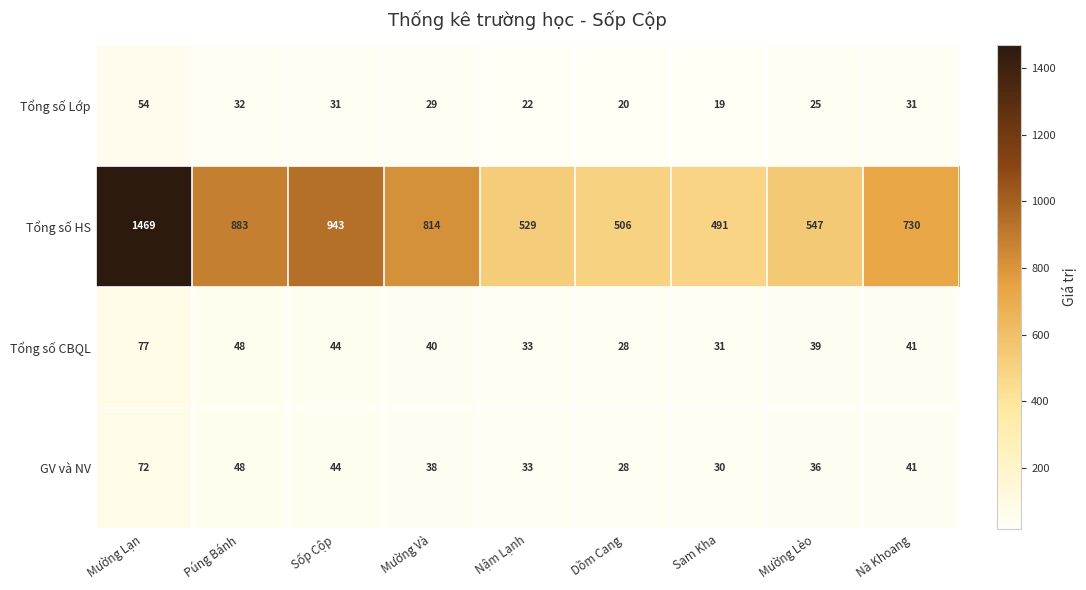

Which series has the widest spread of values?

Tổng số HS